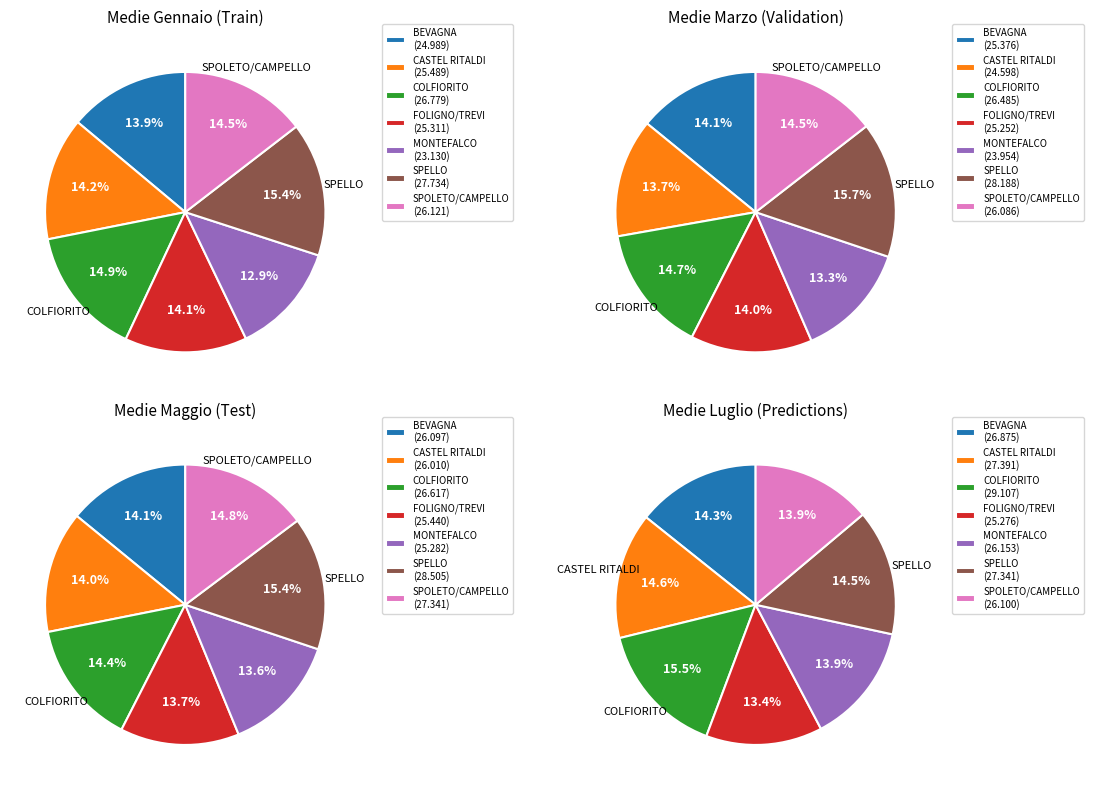

Which slice is the smallest?

MONTEFALCO